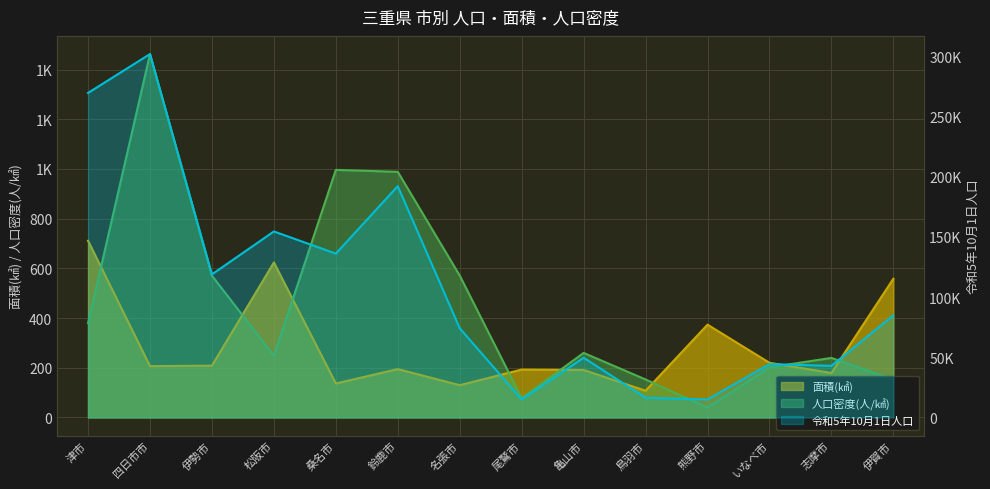

Rank the series by their maximum value, from lowest to highest.

面積(㎢), 人口密度(人/㎢), 令和5年10月1日人口